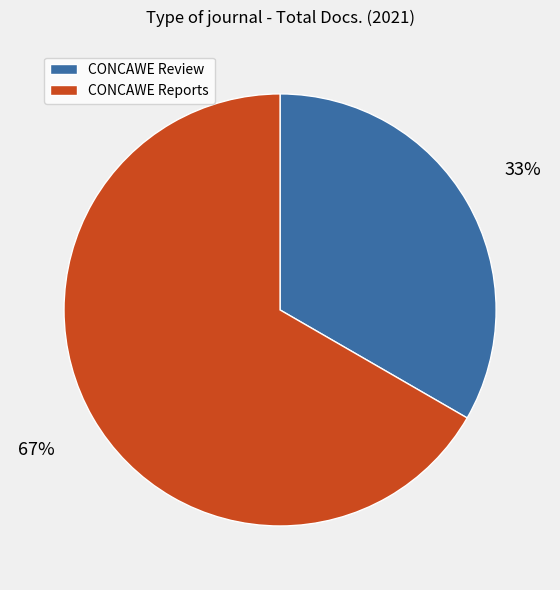

Approximately how many times larger is the value at CONCAWE Reports compared to CONCAWE Review?

2.0